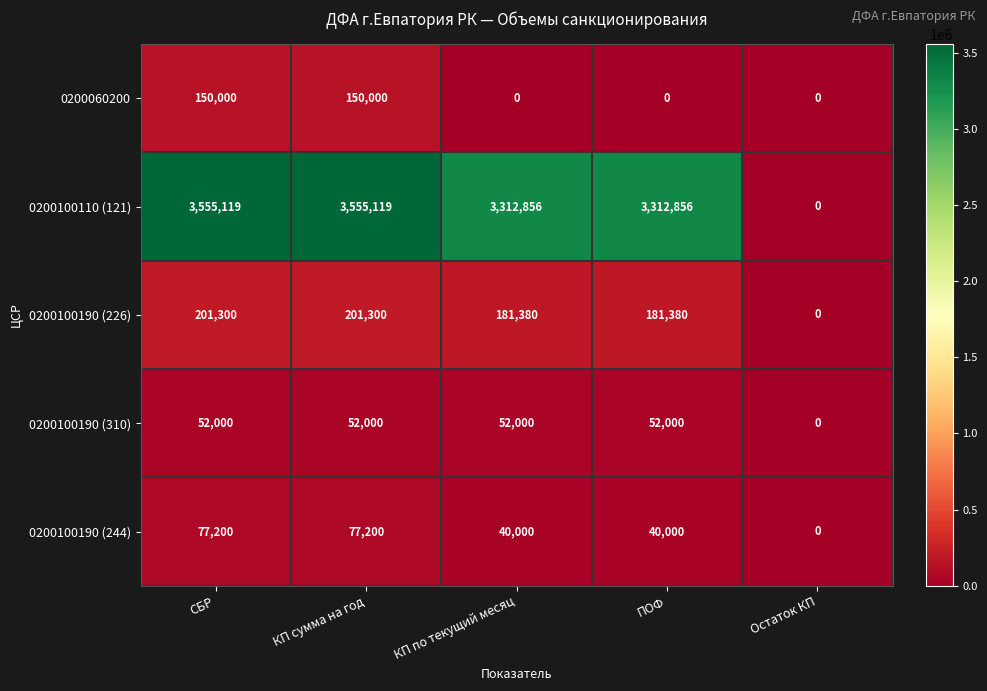

Reading left to right, transcribe all the data shown in this chart.

0200060200: СБР=150000	КП сумма на год=150000	КП по текущий месяц=0	ПОФ=0	Остаток КП=0
0200100110 (121): СБР=3555119	КП сумма на год=3555119	КП по текущий месяц=3312856	ПОФ=3312856	Остаток КП=0
0200100190 (226): СБР=201300	КП сумма на год=201300	КП по текущий месяц=181380	ПОФ=181380	Остаток КП=0
0200100190 (310): СБР=52000	КП сумма на год=52000	КП по текущий месяц=52000	ПОФ=52000	Остаток КП=0
0200100190 (244): СБР=77200	КП сумма на год=77200	КП по текущий месяц=40000	ПОФ=40000	Остаток КП=0